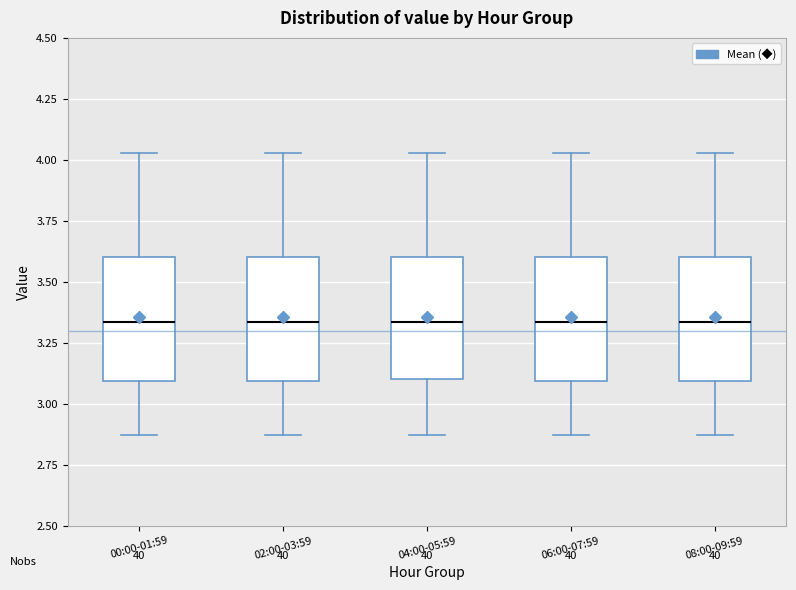

Where is the upper edge of the box for 02:00-03:59 on the y-axis? The values are not printed on the chart, so give them approximately, as read against the axis.

3.60